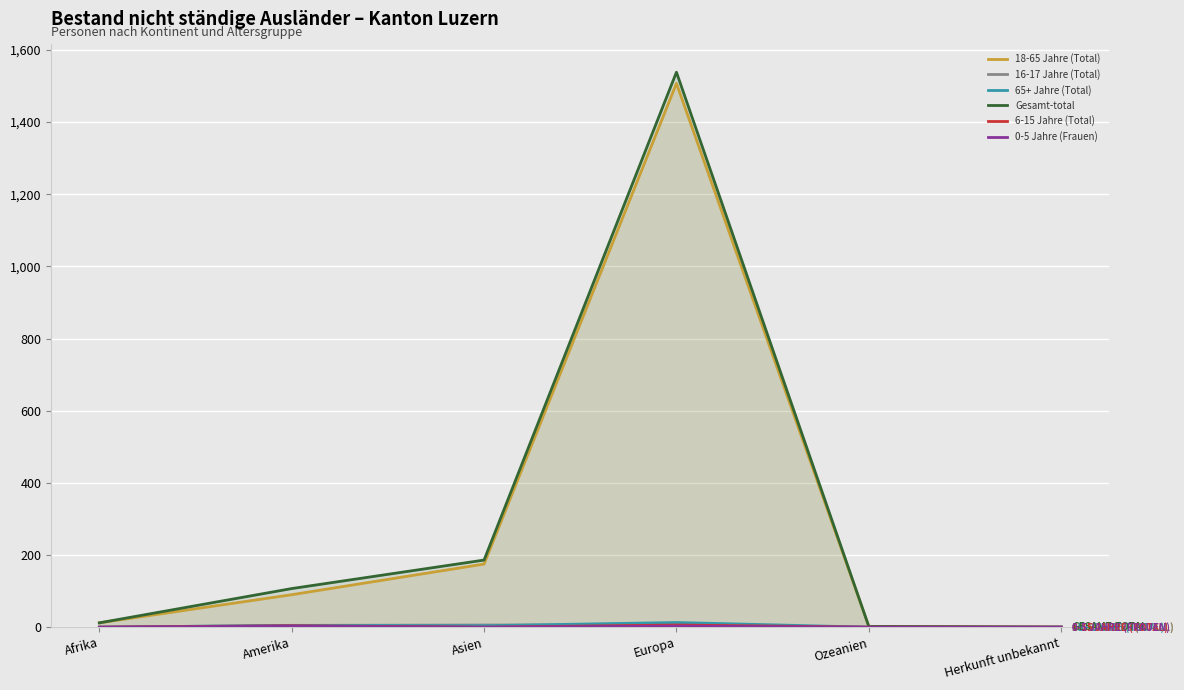

At which category is the sum across all series the highest?

Europa